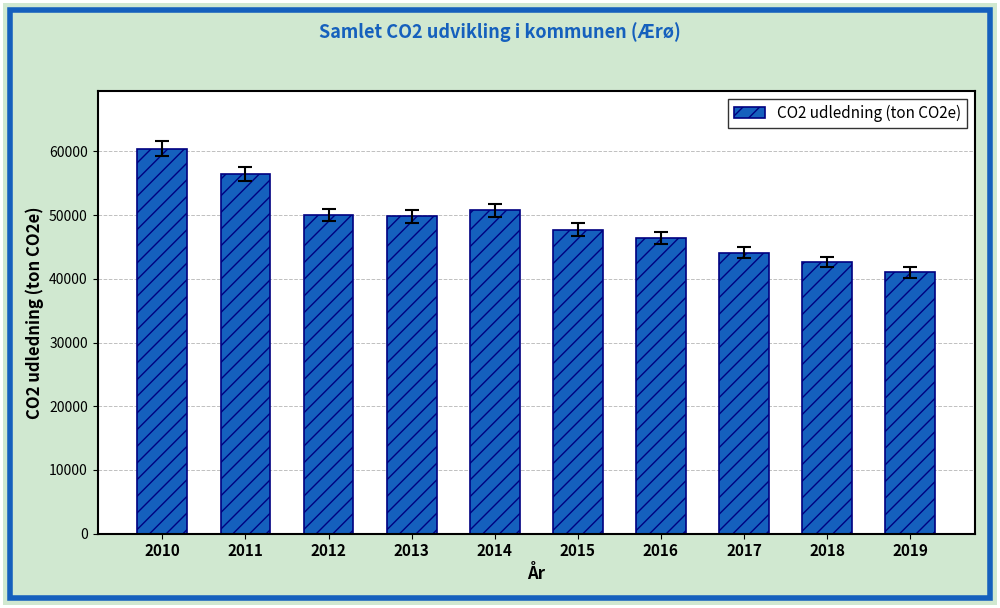

How many bars are there in total?

10